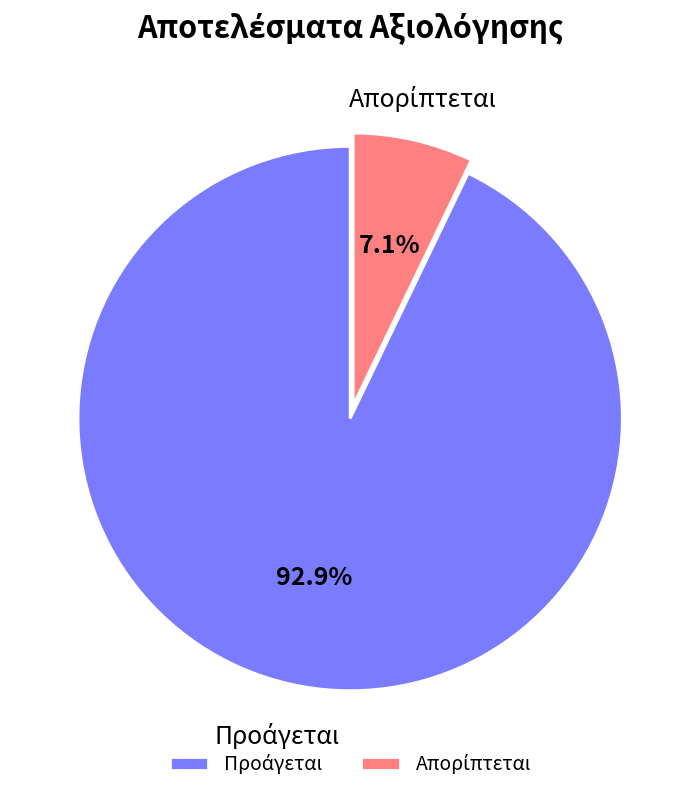

Is there a majority slice in this chart?

Yes